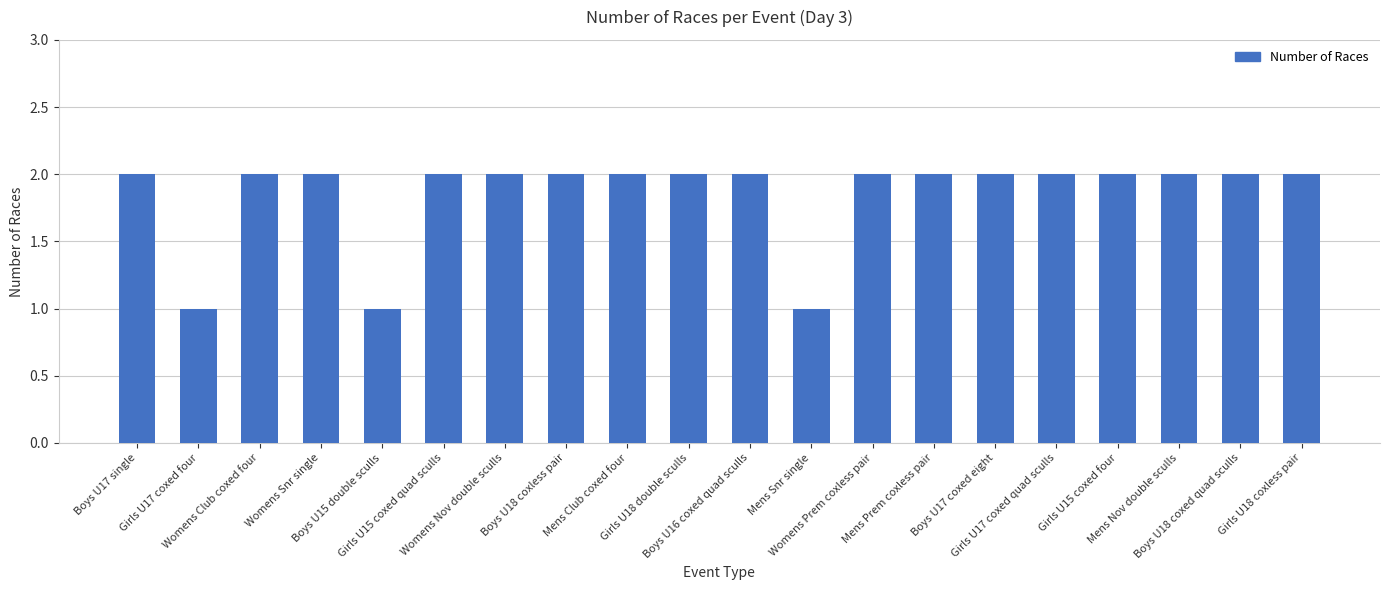

What is the label of the 18th bar from the right?

Womens Club coxed four